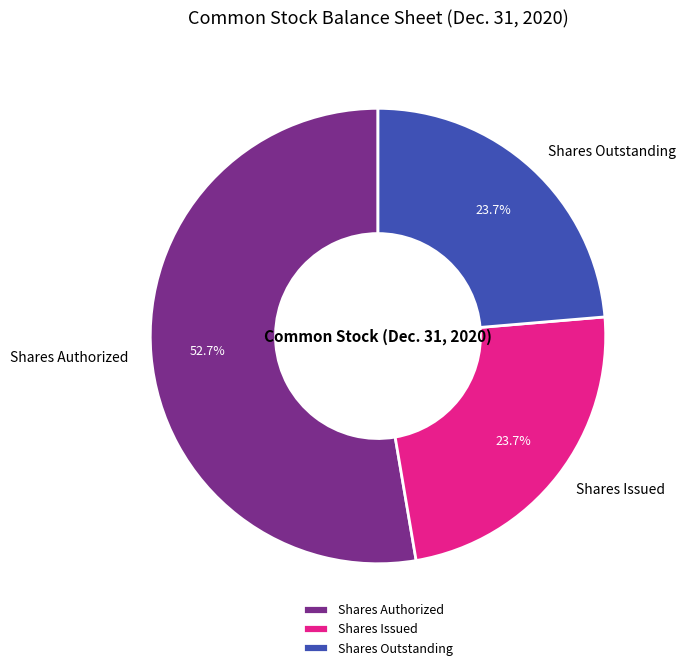

To the nearest percent, what is the difference between the largest and smallest slice percentages?

29%